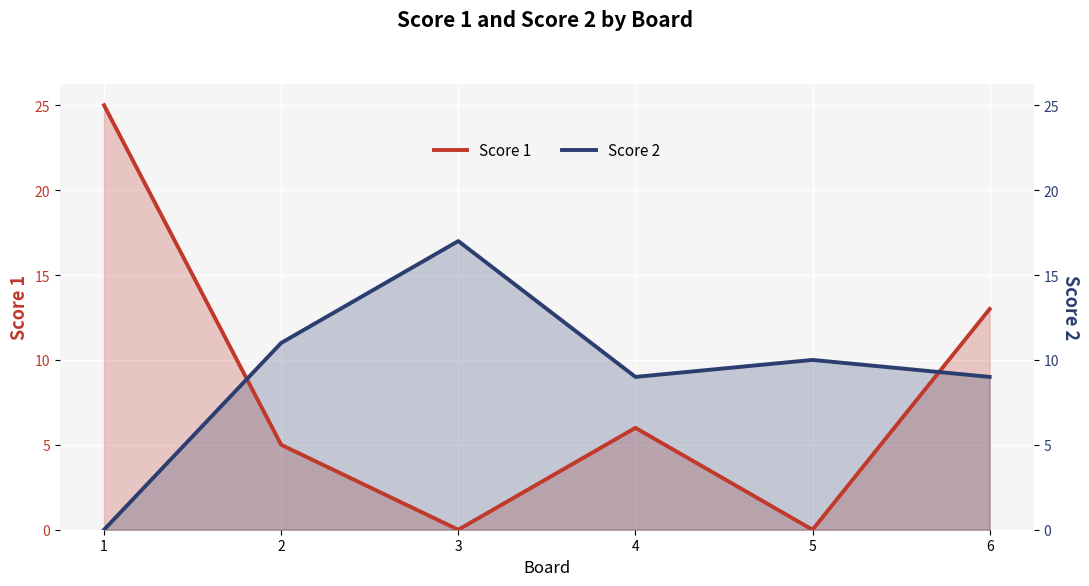

What is the spread (max minus min) of values at 6?

4